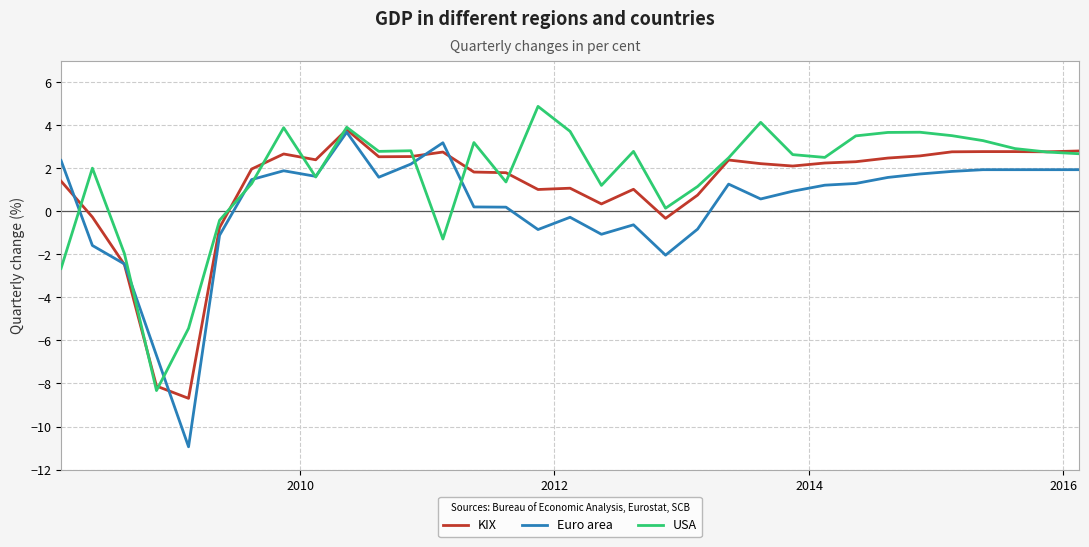

Does the chart display data point markers on the line(s)?

No